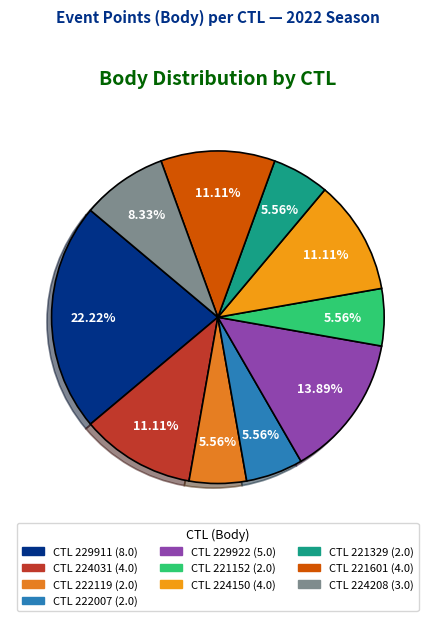

Which category has the biggest portion of the pie?

229911